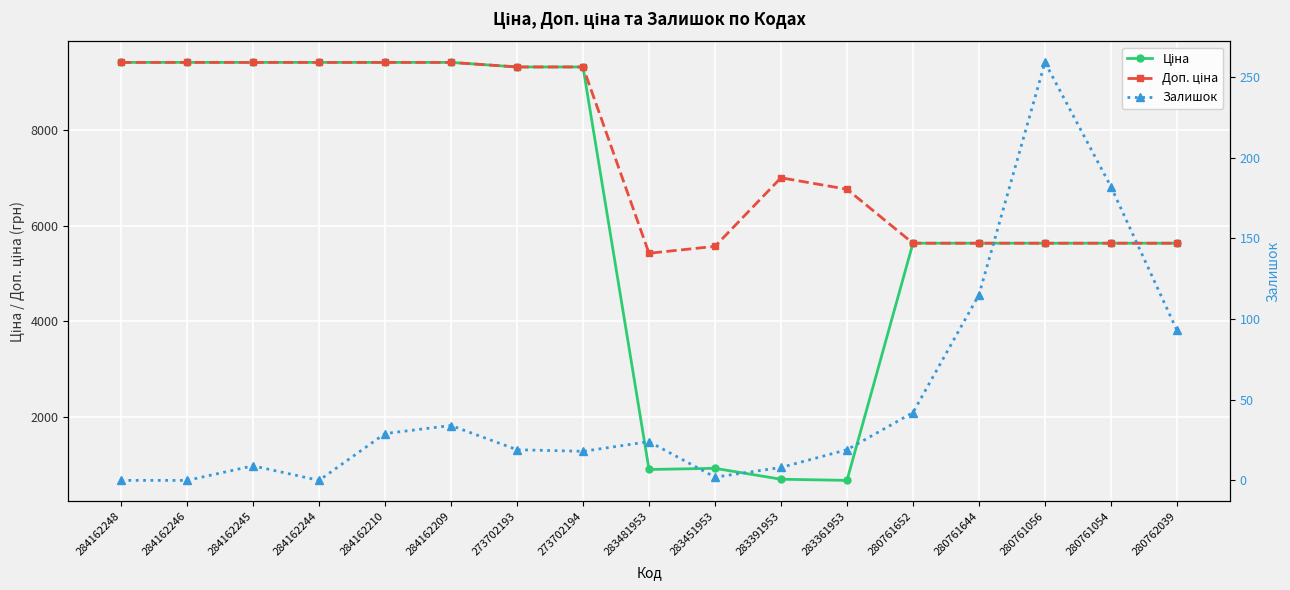

List the labels in order of Залишок value, smallest first.

284162248, 284162246, 284162244, 283451953, 283391953, 284162245, 273702194, 273702193, 283361953, 283481953, 284162210, 284162209, 280761652, 280762039, 280761644, 280761054, 280761056